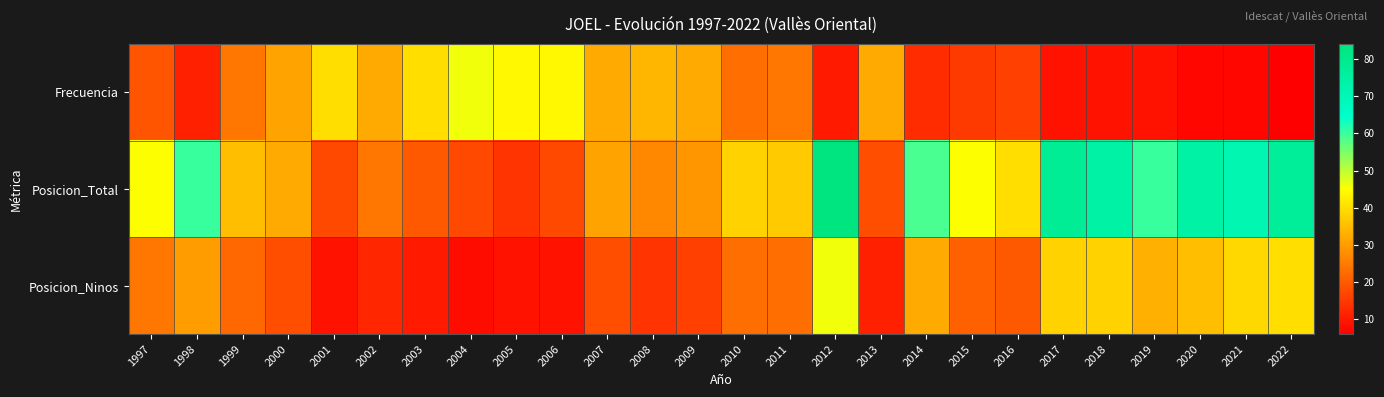

What is the total value across all series at 1997?

88